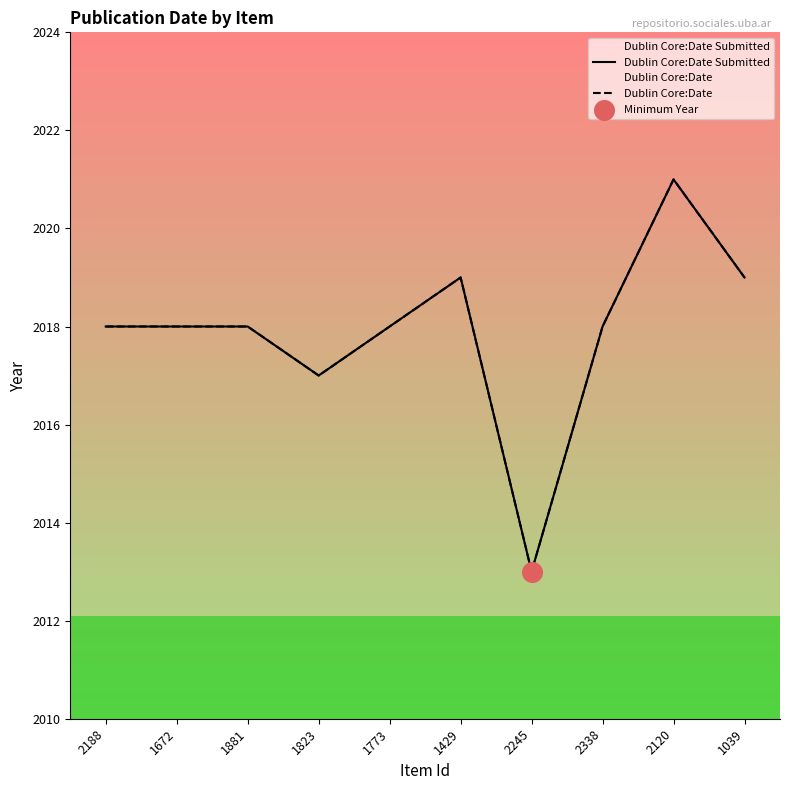

What are all the series names shown in the legend?

Dublin Core:Date Submitted, Dublin Core:Date